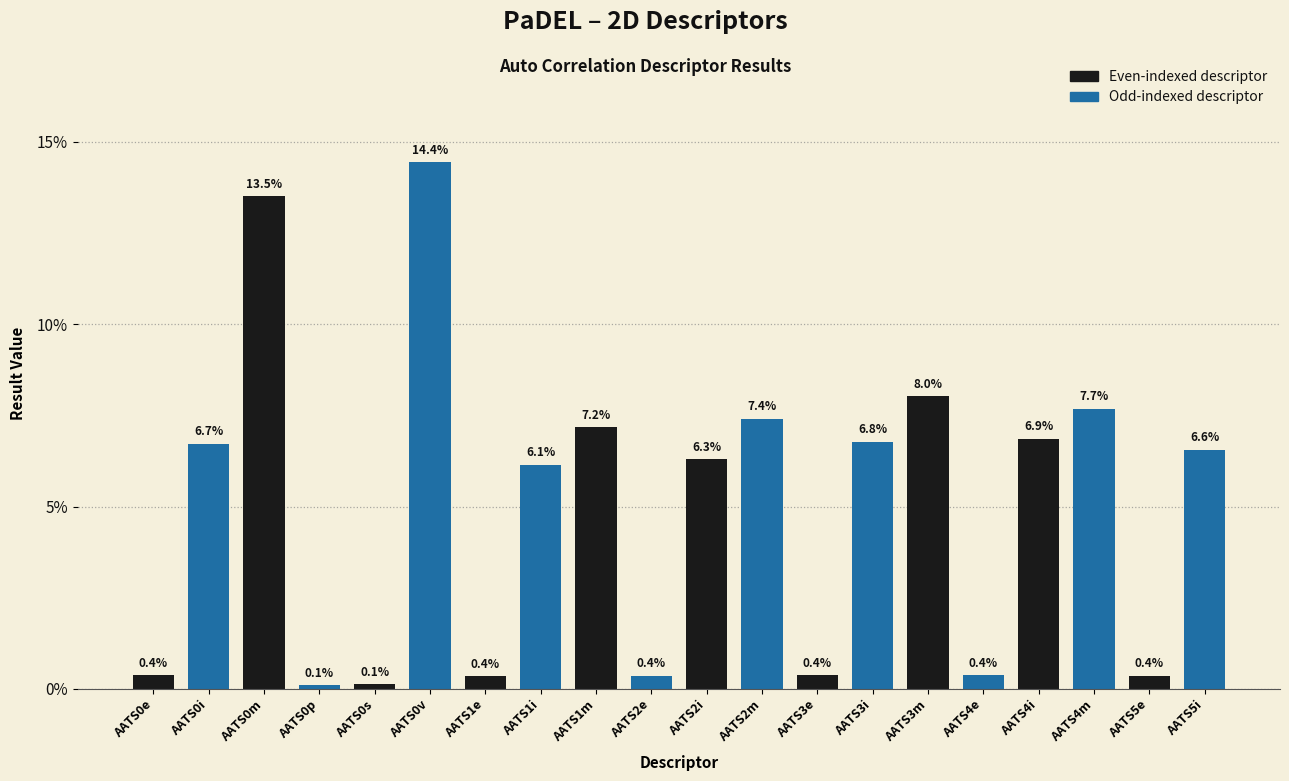

Where does the data first go above 6?

AATS0i